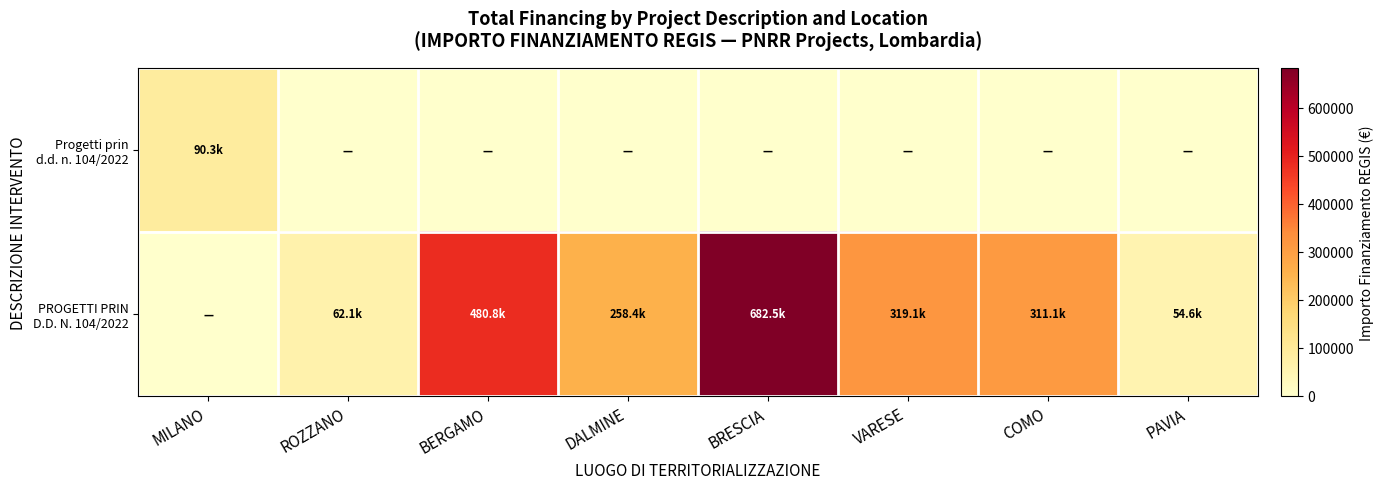

At VARESE, list the series in order from smallest to largest.

Progetti prin d.d. n. 104/2022, PROGETTI PRIN D.D. N. 104/2022